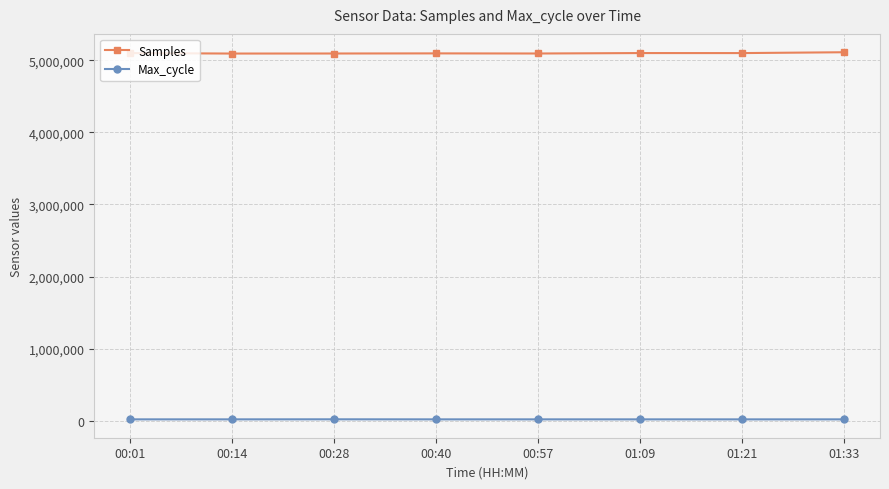

The value of Samples at 00:40 is 2118190. True or false?

False